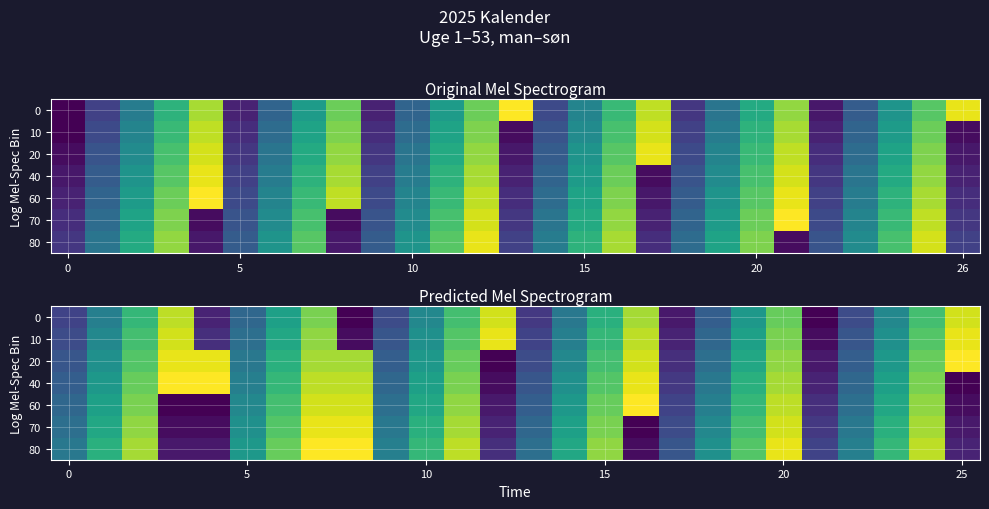

At how many categories does at least one series exceed 4?

26